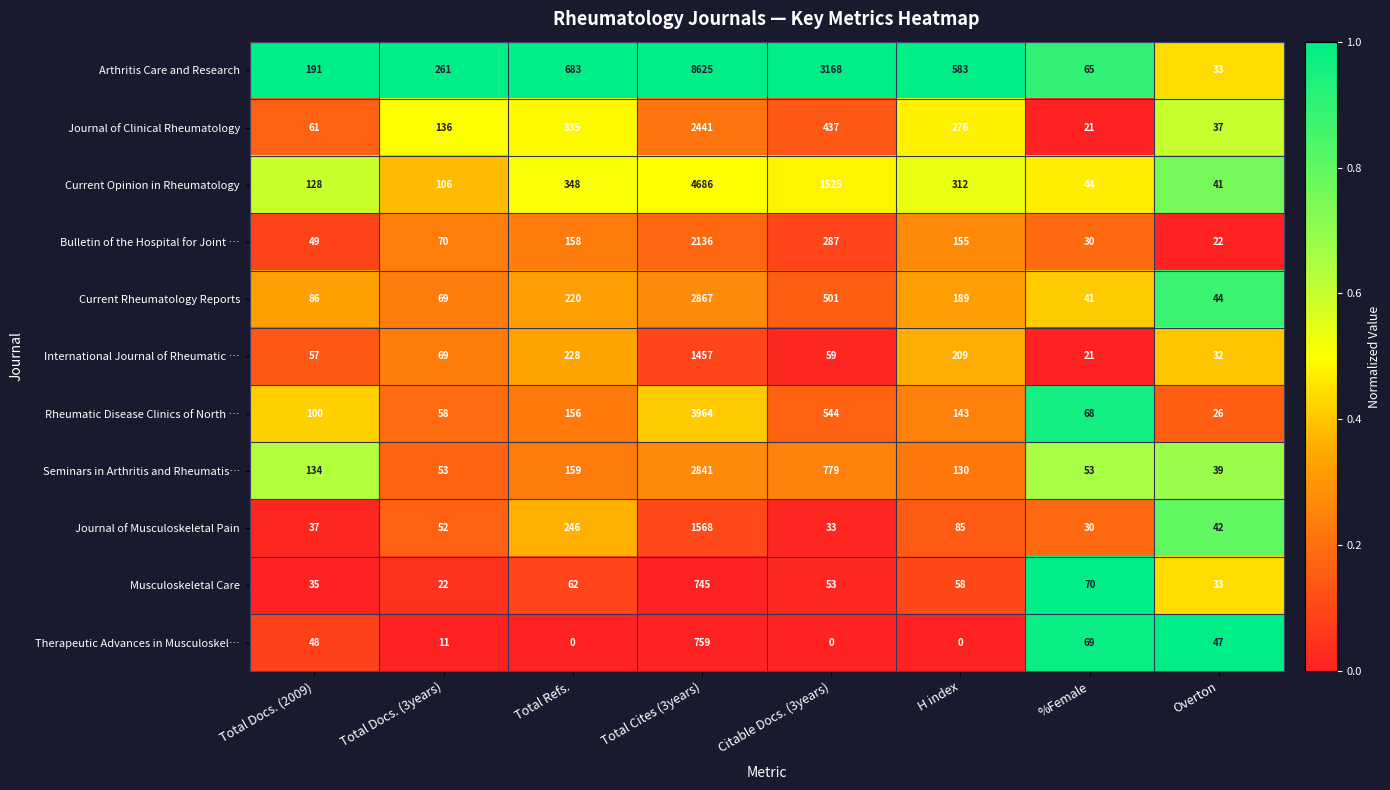

Read the Current Opinion in Rheumatology value at Total Cites (3years).

4686